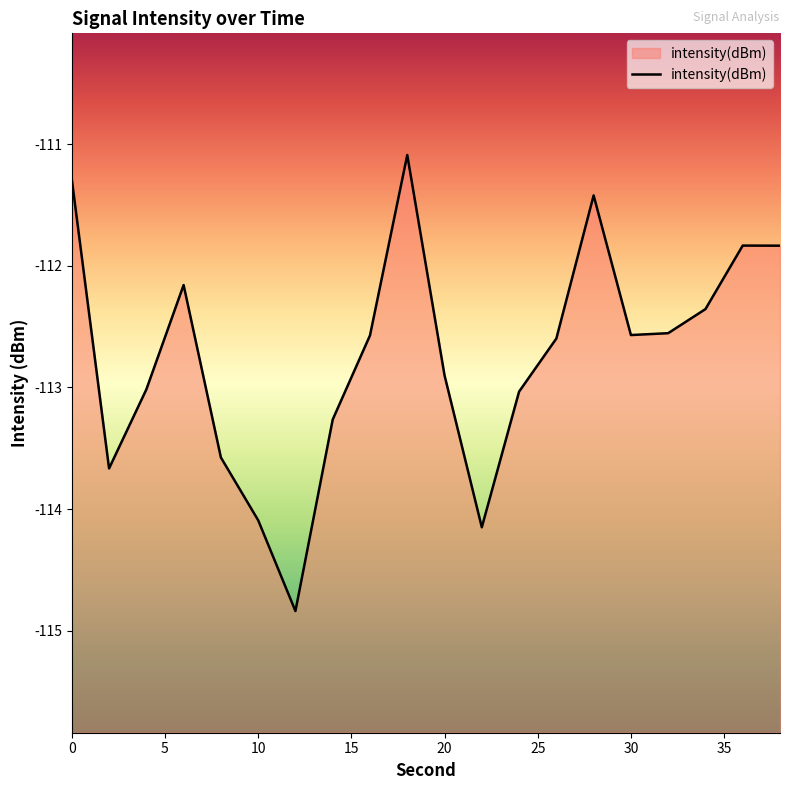

What is the smallest value displayed?

-114.8